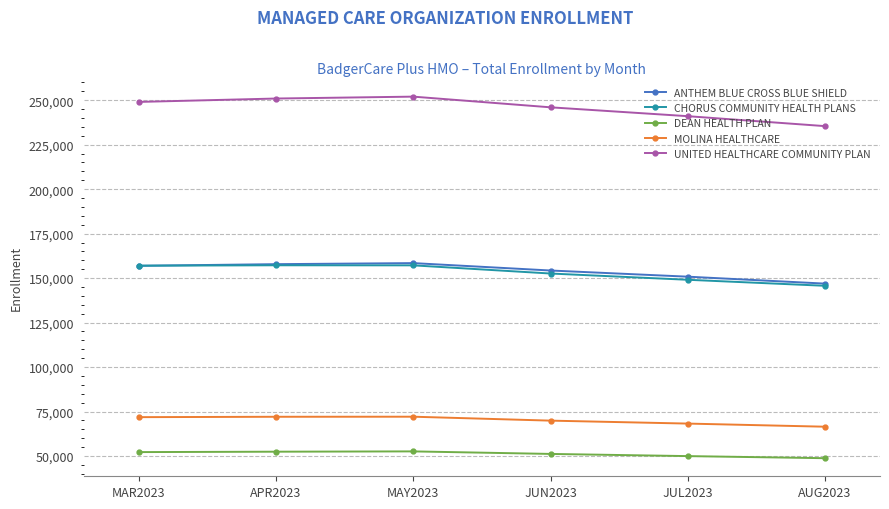

How many lines are shown in the chart?

5